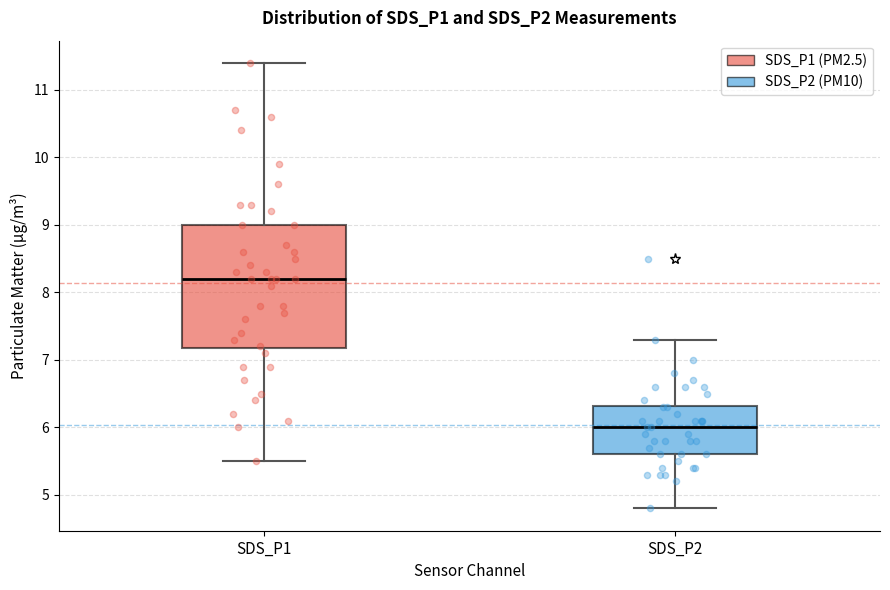

Which box is the tallest, from its lower edge to its upper edge?

SDS_P1